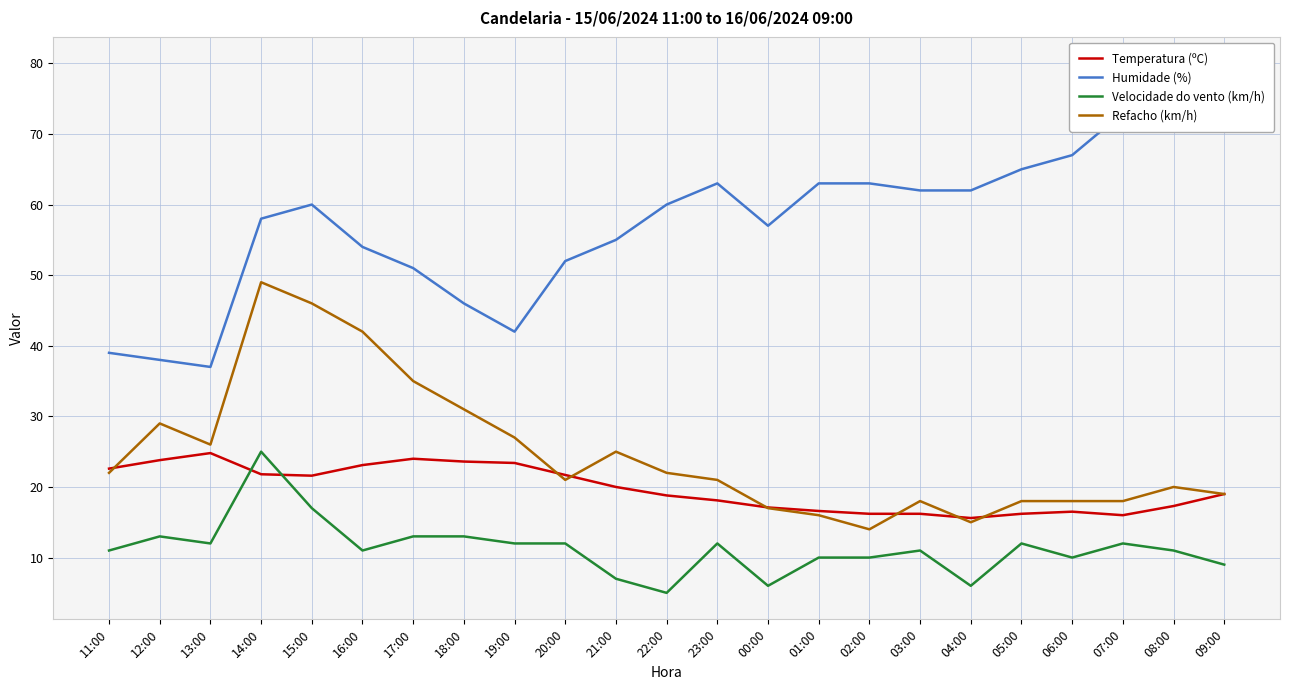

What is the label of the 23rd point from the left?

09:00